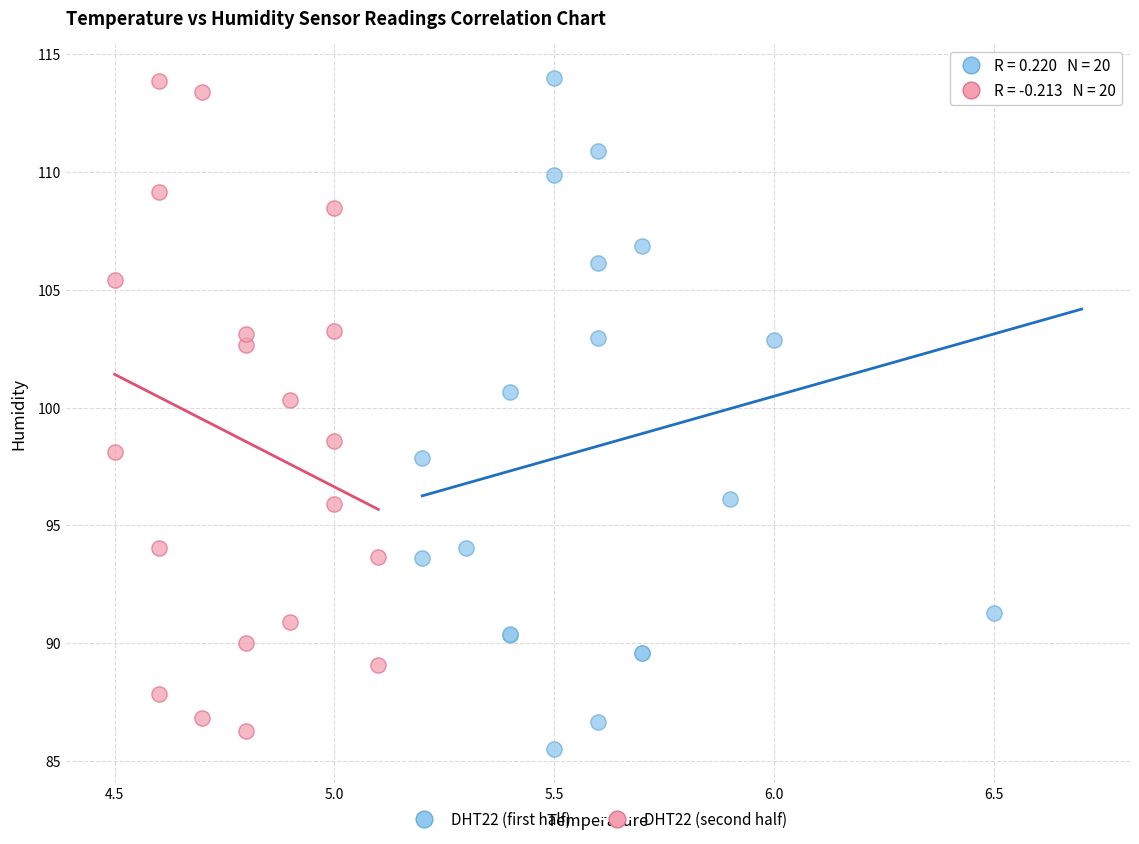

Which series reaches the minimum Y coordinate?

DHT22 (first half)